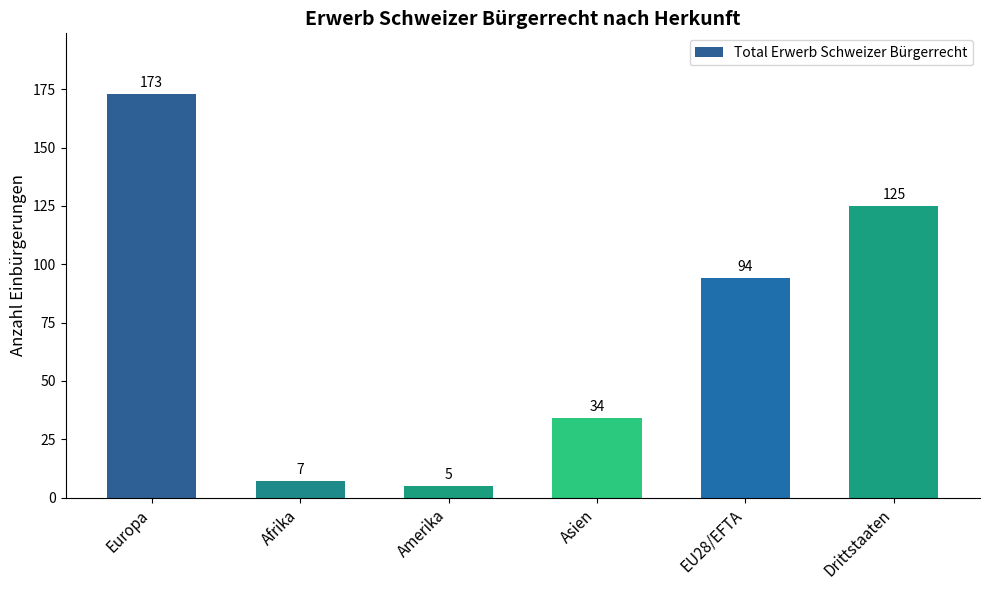

Are the bars horizontal?

No